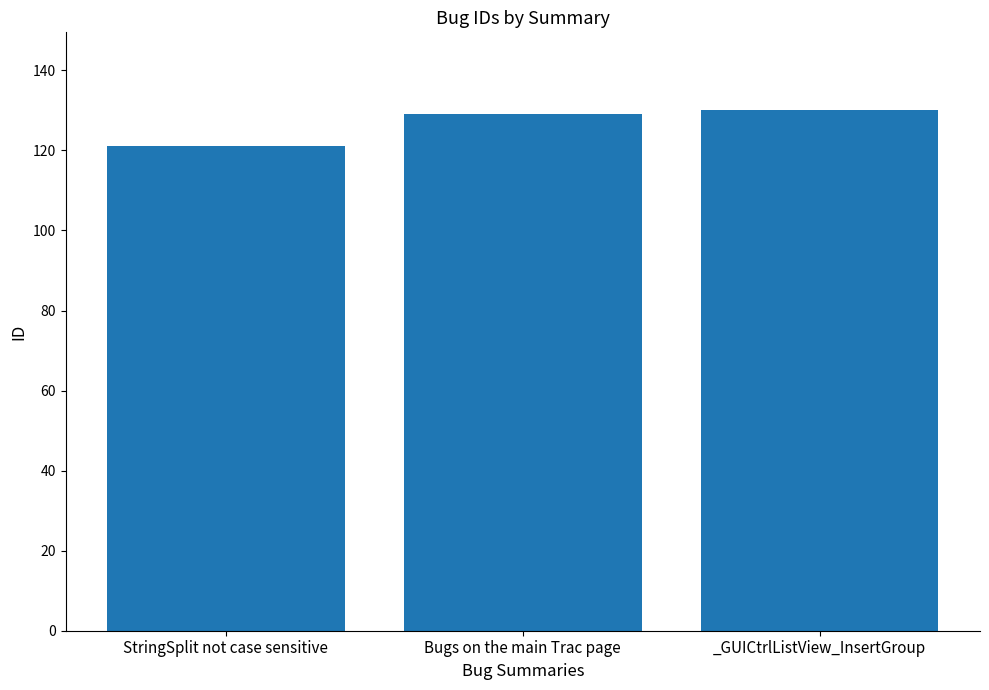

Which category has the lowest value across all series?

StringSplit not case sensitive